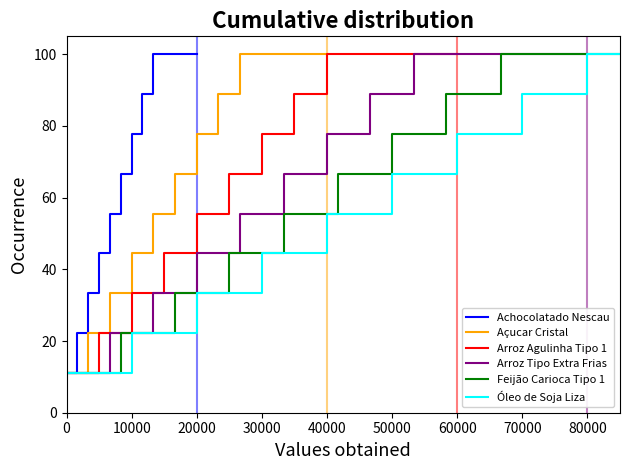

Rank the series at 0 from highest to lowest value.

Achocolatado Nescau, Açucar Cristal, Arroz Agulinha Tipo 1, Arroz Tipo Extra Frias, Feijão Carioca Tipo 1, Óleo de Soja Liza